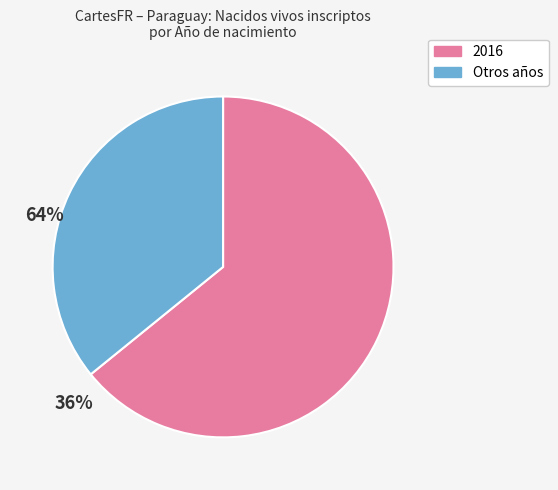

Does any single category account for the majority?

Yes